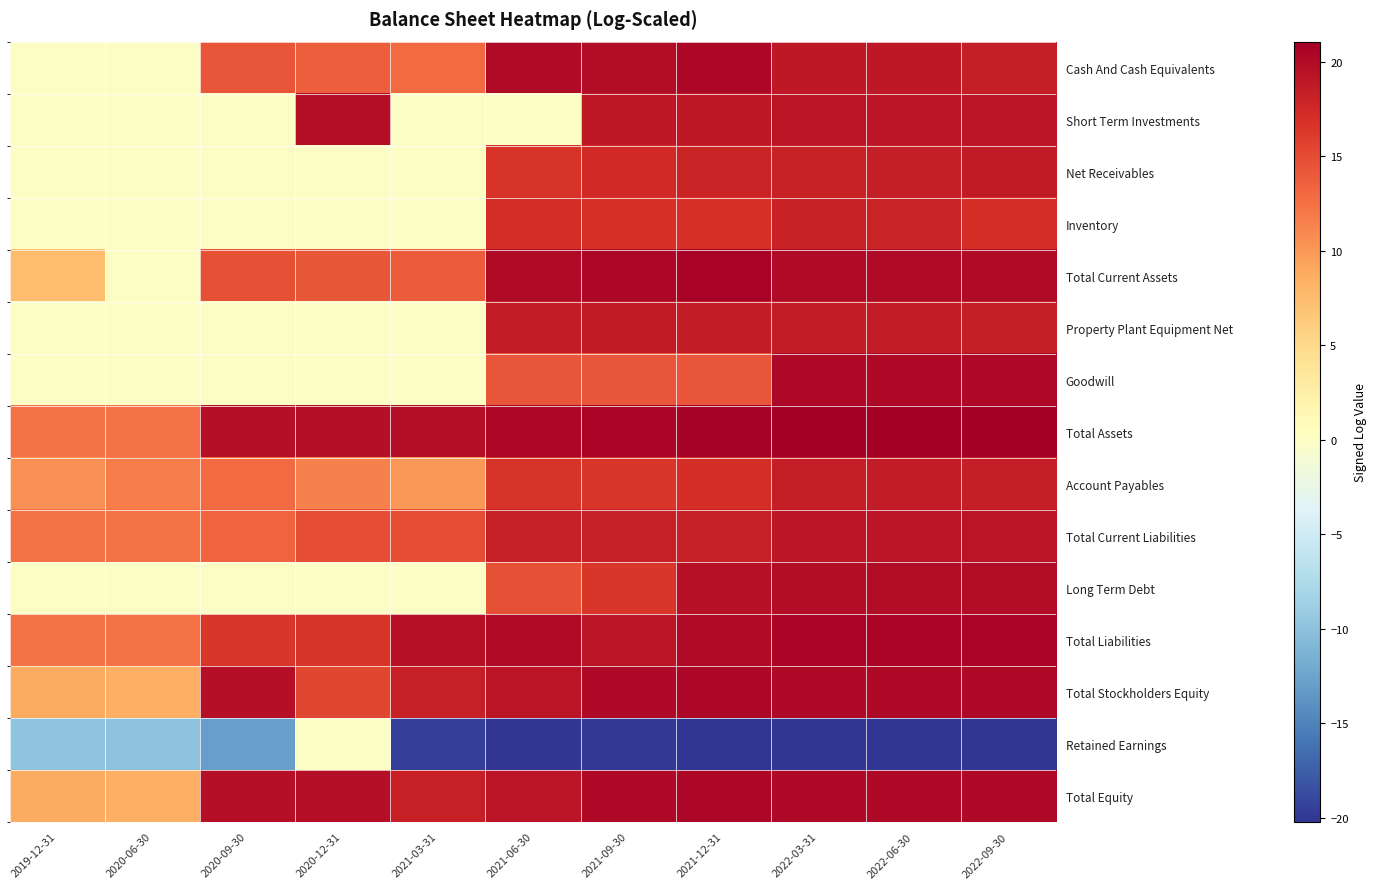

The value of Inventory at 2022-06-30 is 28.0. True or false?

False